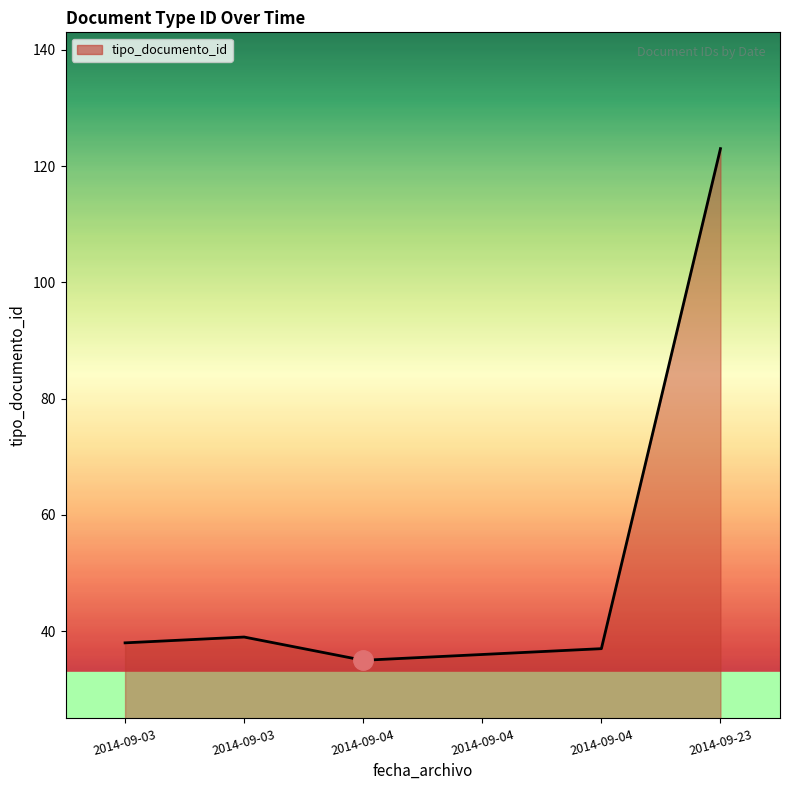

What is the sum of the values at 2014-09-04 and 2014-09-03?

76